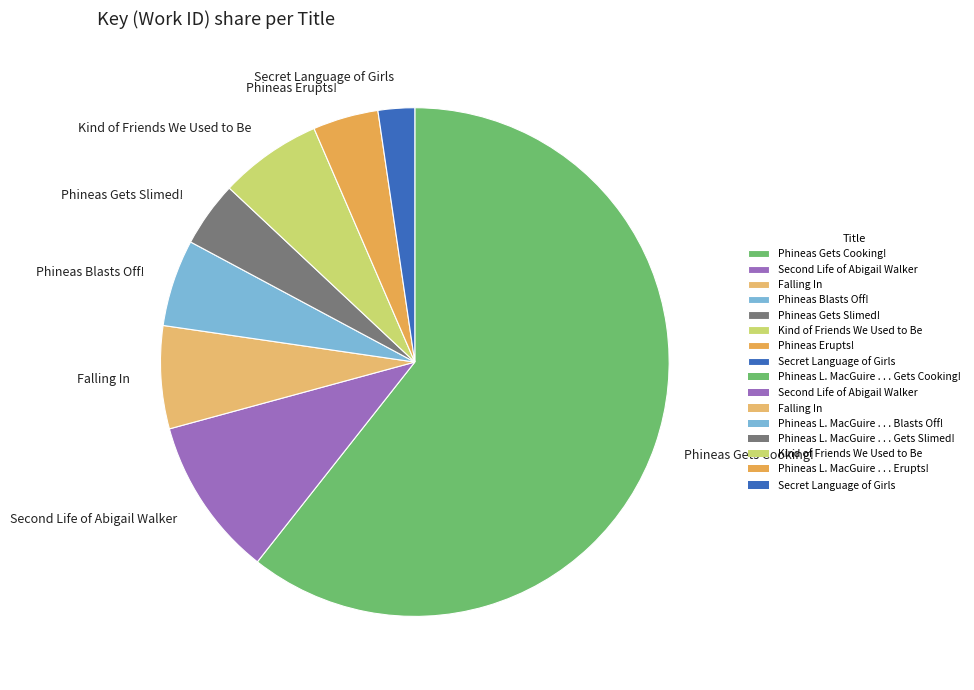

Does any single category account for the majority?

Yes